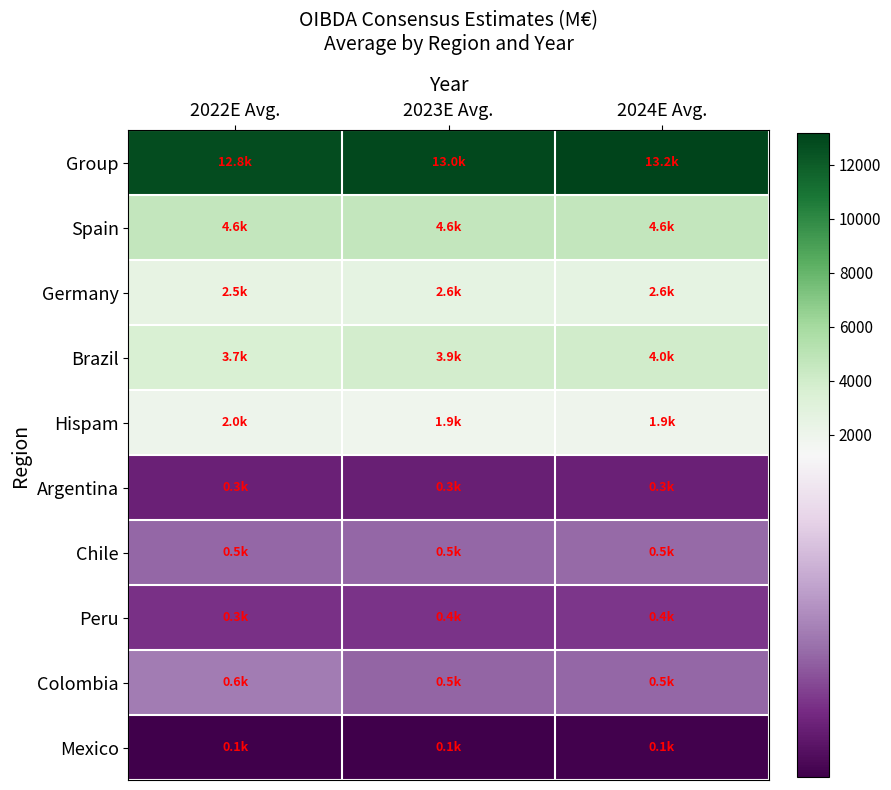

Which label corresponds to the largest value in the chart?

2024E Avg.